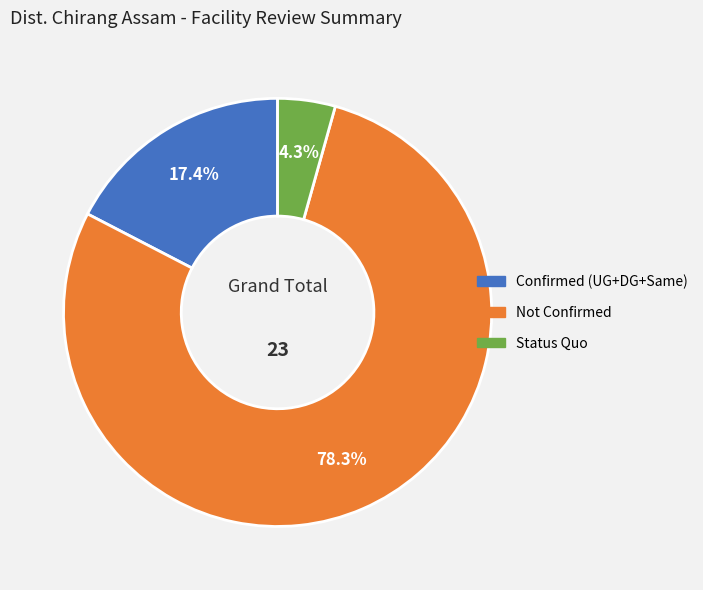

Is the sum of Not Confirmed and Status Quo greater than half?

Yes